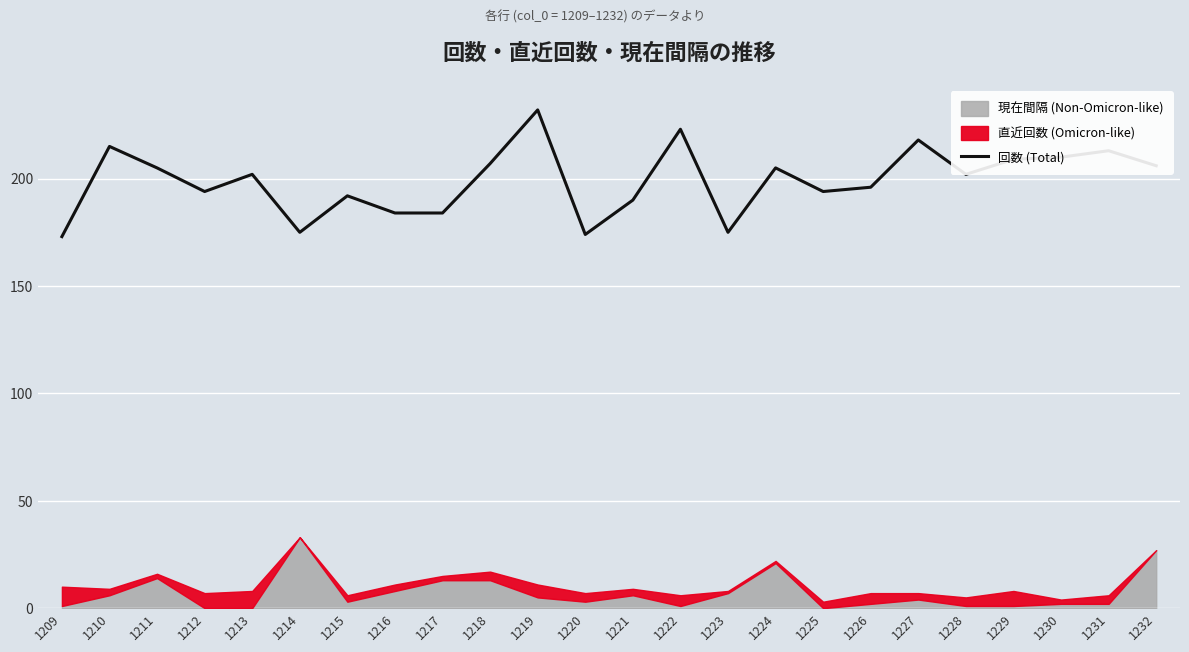

What is the change in value from 1215 to 1216?

-8